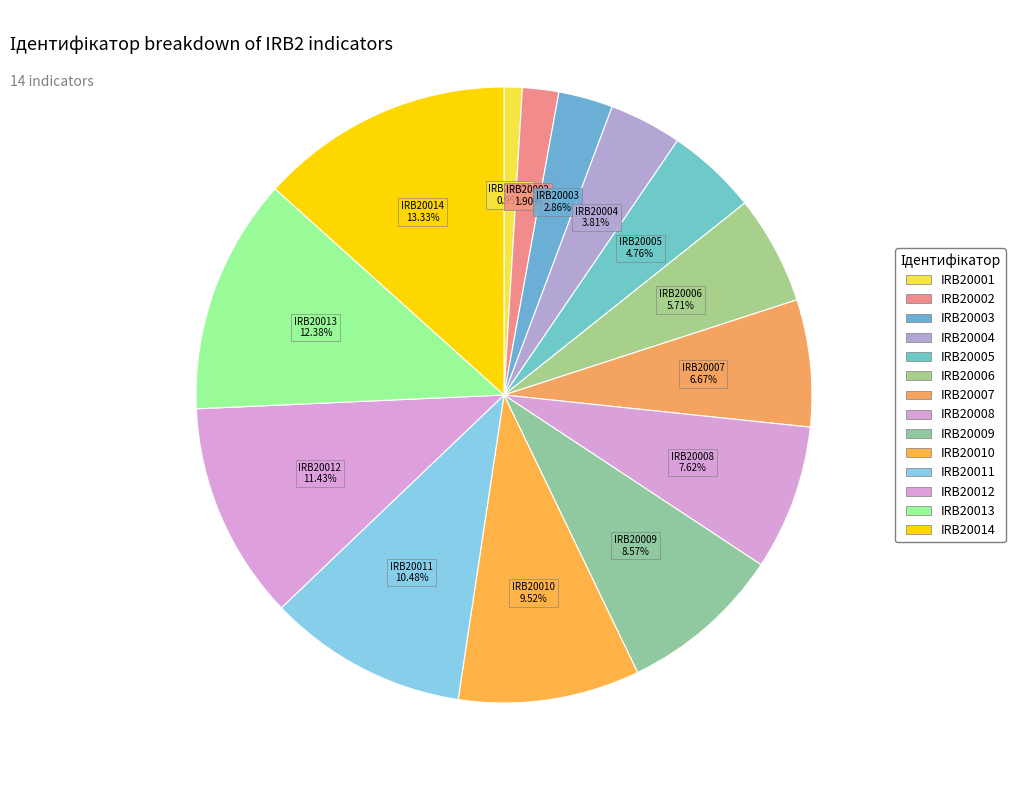

Rank the categories by value from highest to lowest.

IRB20014, IRB20013, IRB20012, IRB20011, IRB20010, IRB20009, IRB20008, IRB20007, IRB20006, IRB20005, IRB20004, IRB20003, IRB20002, IRB20001